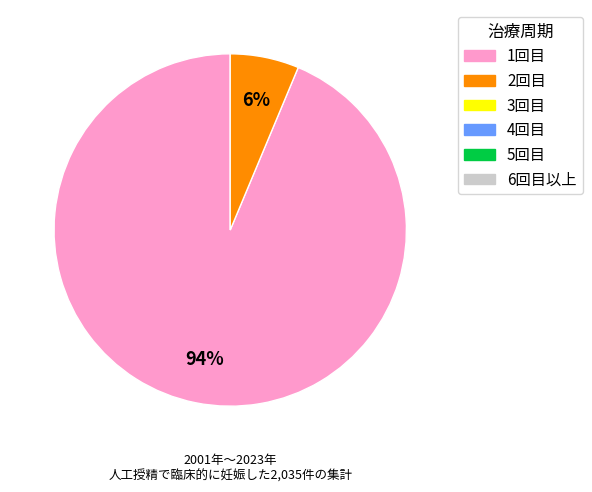

Is there any slice that represents more than half of the pie?

Yes